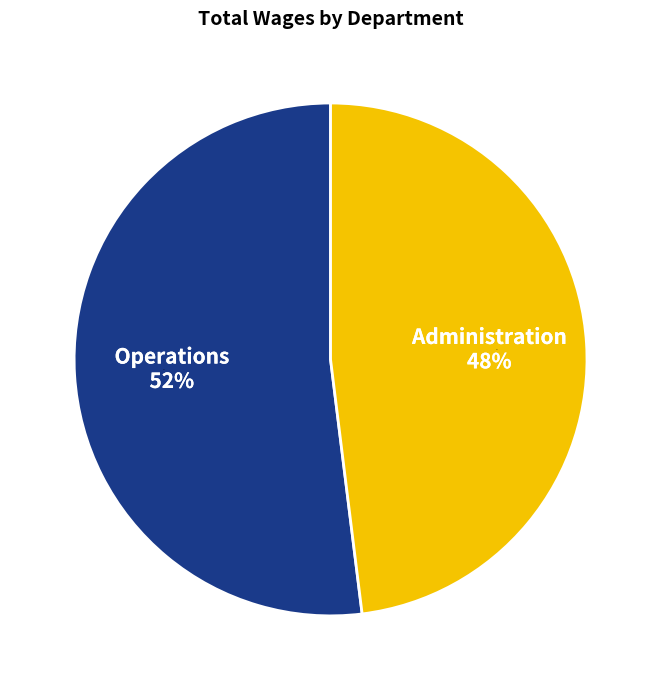

The Operations slice represents 40% of the pie. True or false?

False